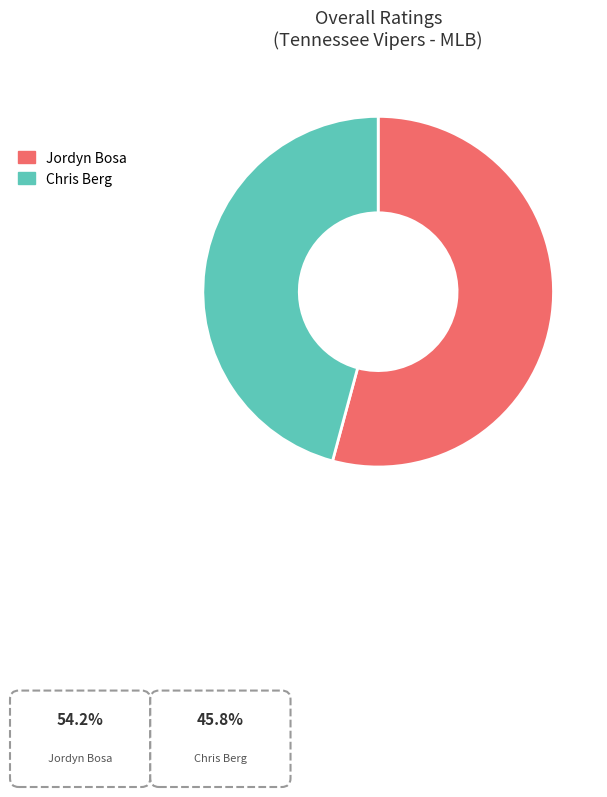

How much of the chart is everything except Chris Berg?

54.2%